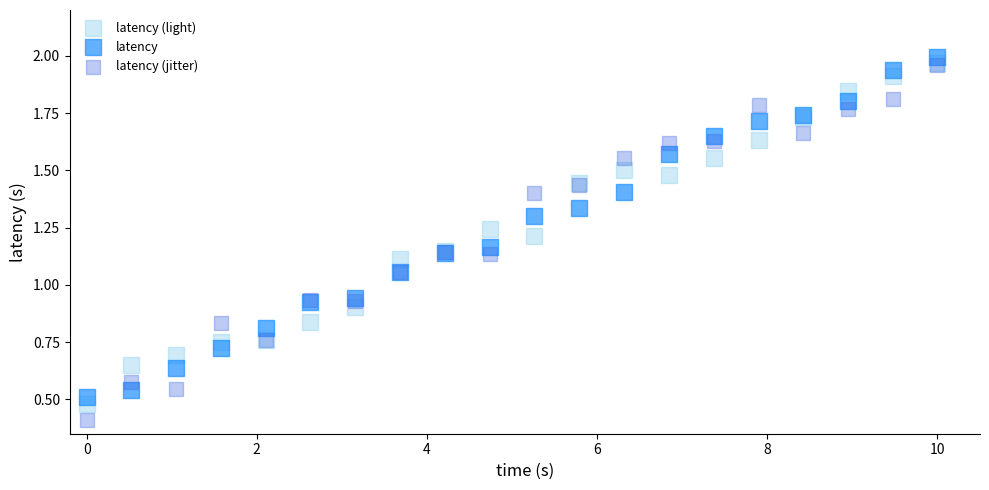

What are all the series names shown in the legend?

latency (light), latency, latency (jitter)